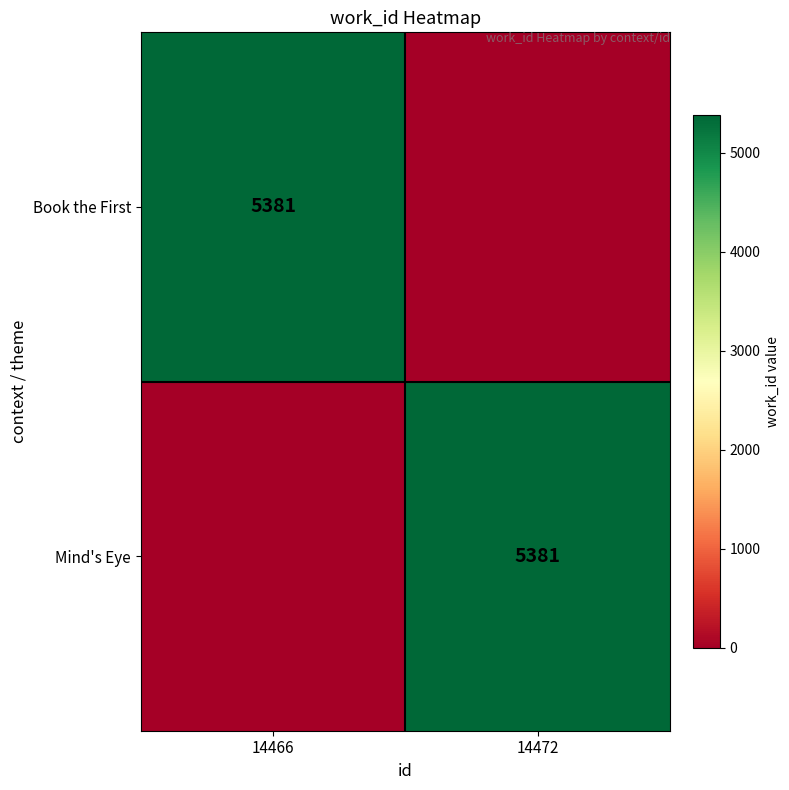

The value of Book the First at 14466 is 2775. True or false?

False